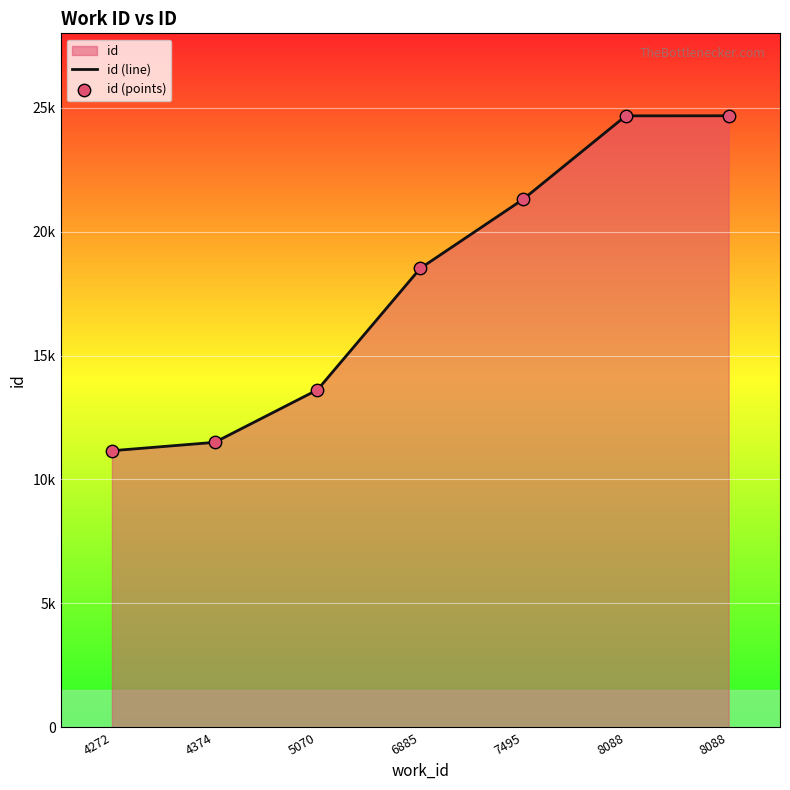

Which series has the largest total across all categories?

id (line)